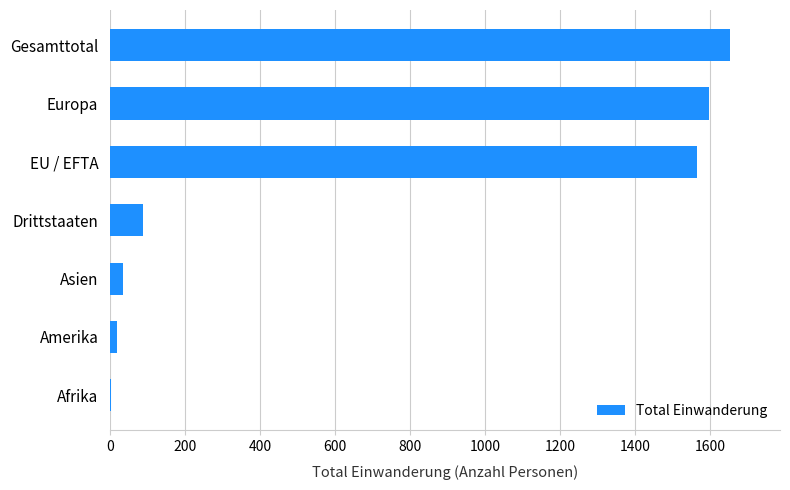

At which label is the value closest to 829?

EU / EFTA